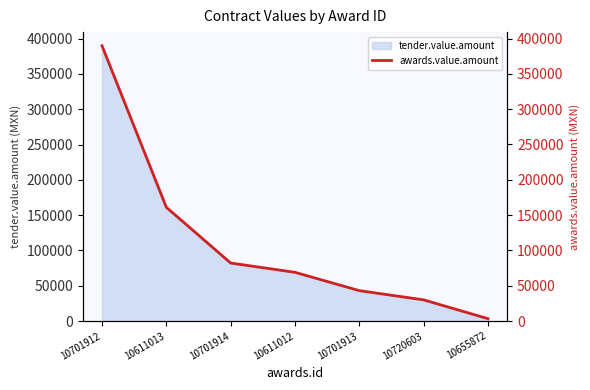

Which label corresponds to the largest value in the chart?

10701912